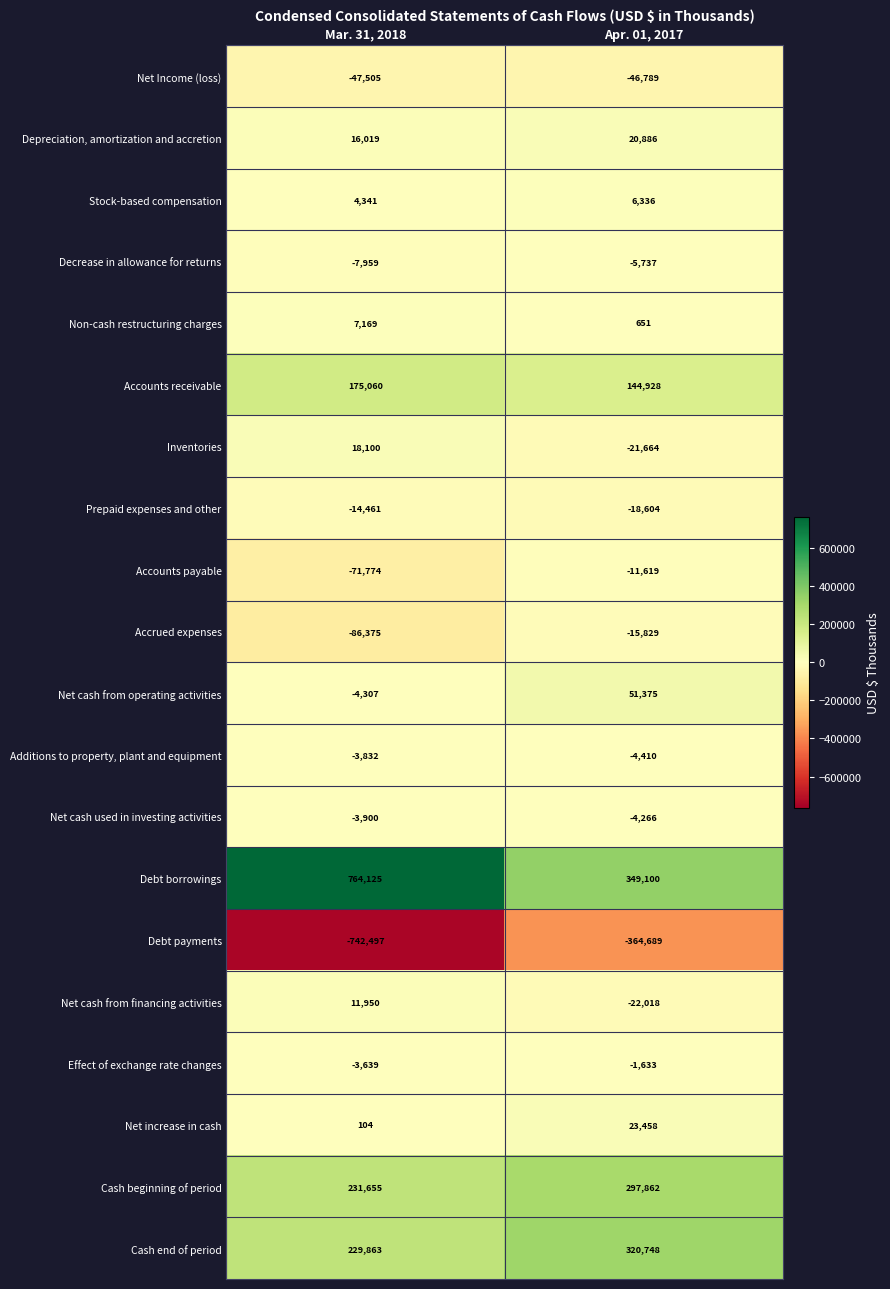

What is the difference between the highest and lowest values at Mar. 31, 2018?

1506622